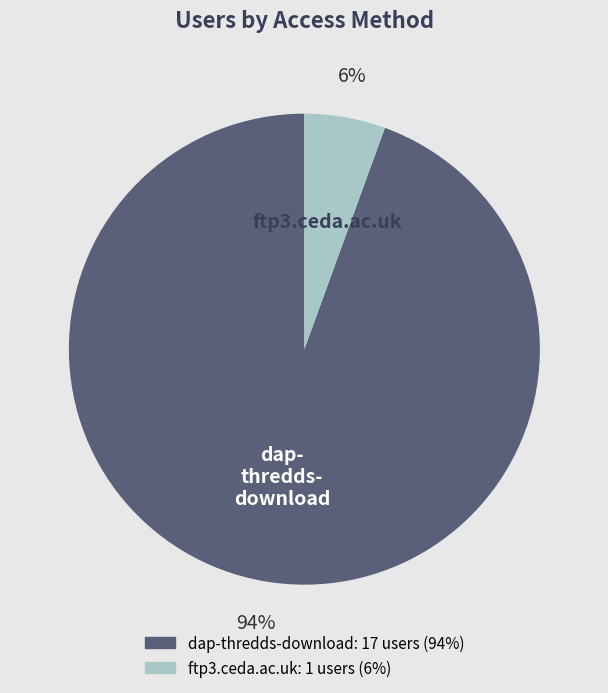

Is there any slice that represents more than half of the pie?

Yes